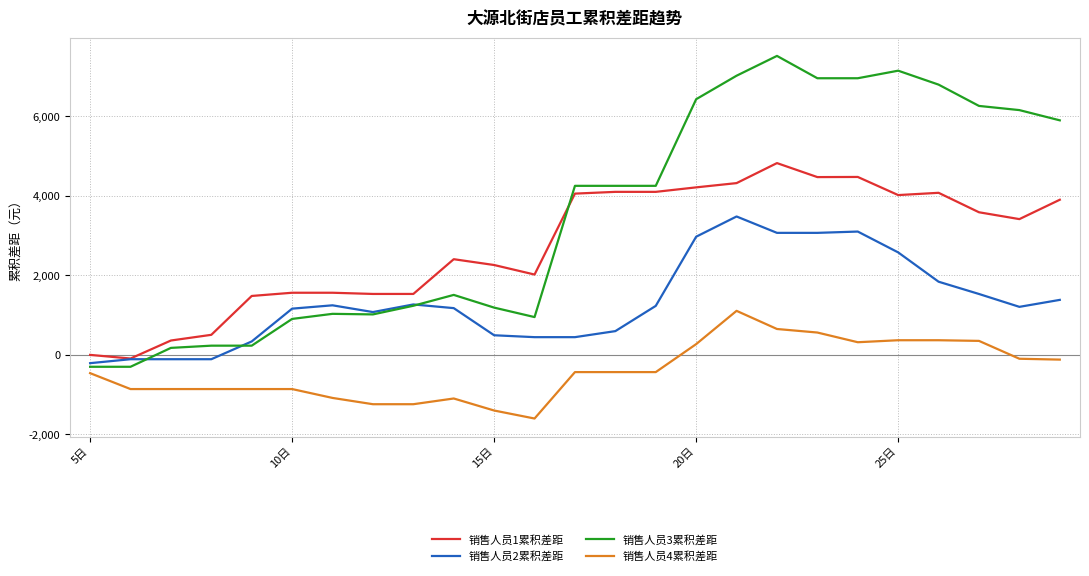

True or false: 销售人员4累积差距 and 销售人员1累积差距 cross at least once.

False